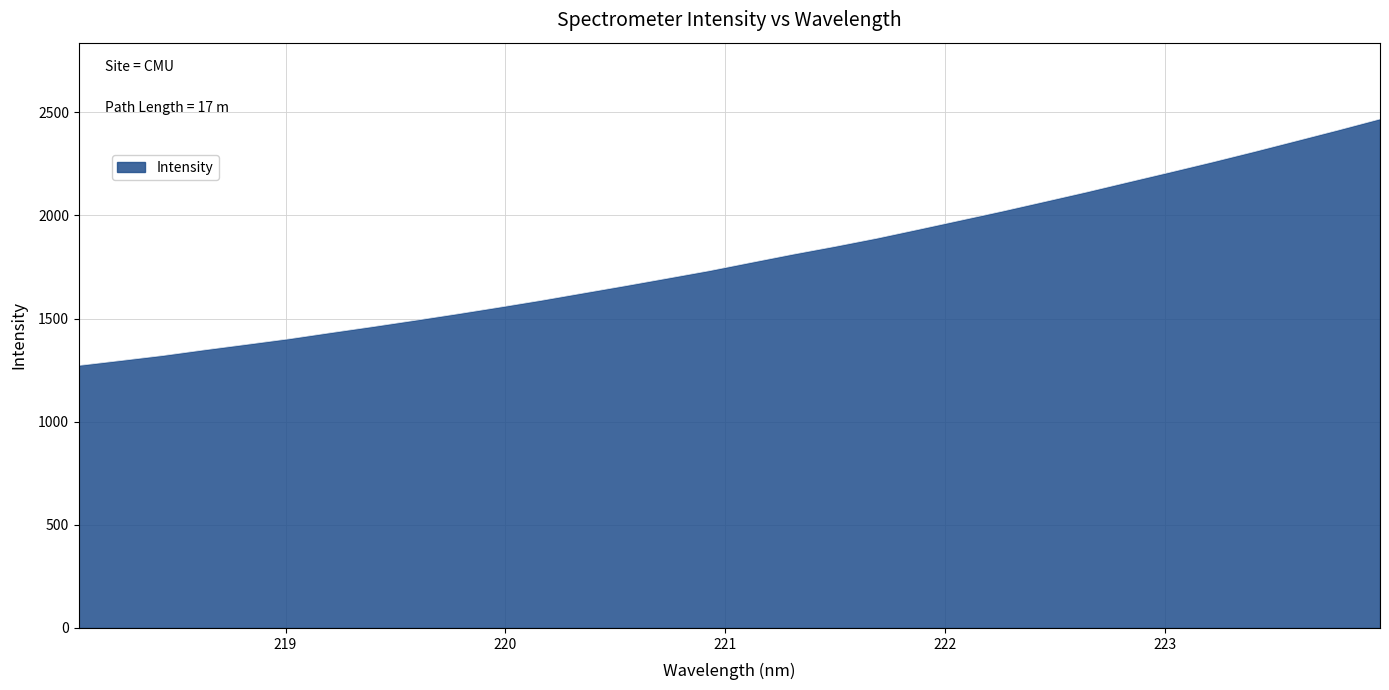

What is the difference between the maximum and minimum values?

1194.9